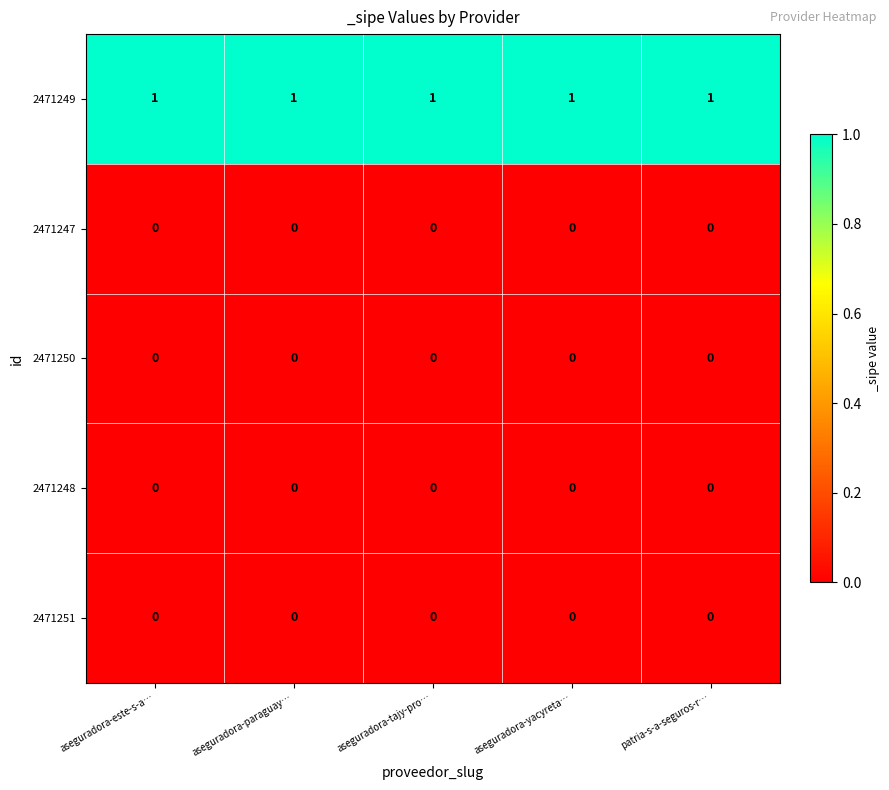

The 2471248 series shows 0 at aseguradora-yacyreta…. True or false?

True